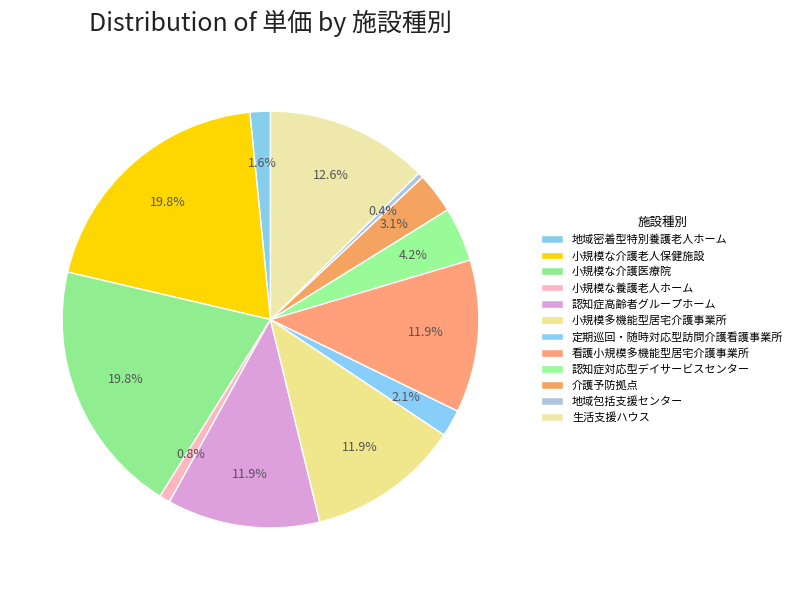

To the nearest percent, what portion does 生活支援ハウス represent?

13%